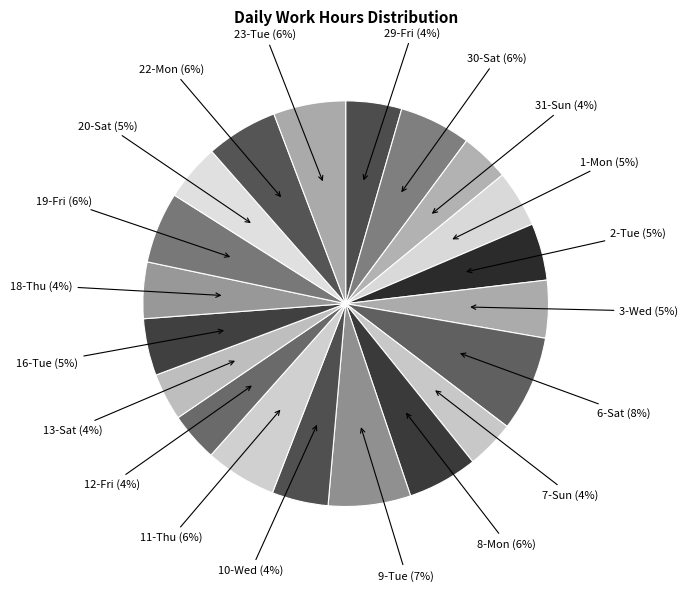

Between 6-Sat and 3-Wed, which is larger?

6-Sat